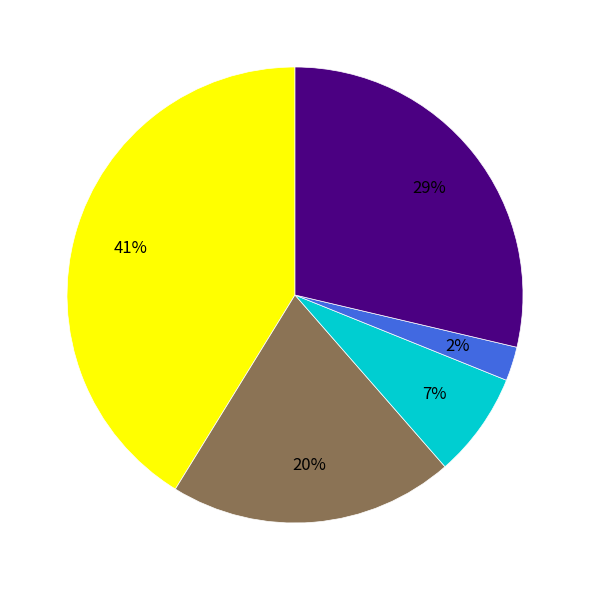

Does any single category account for the majority?

No